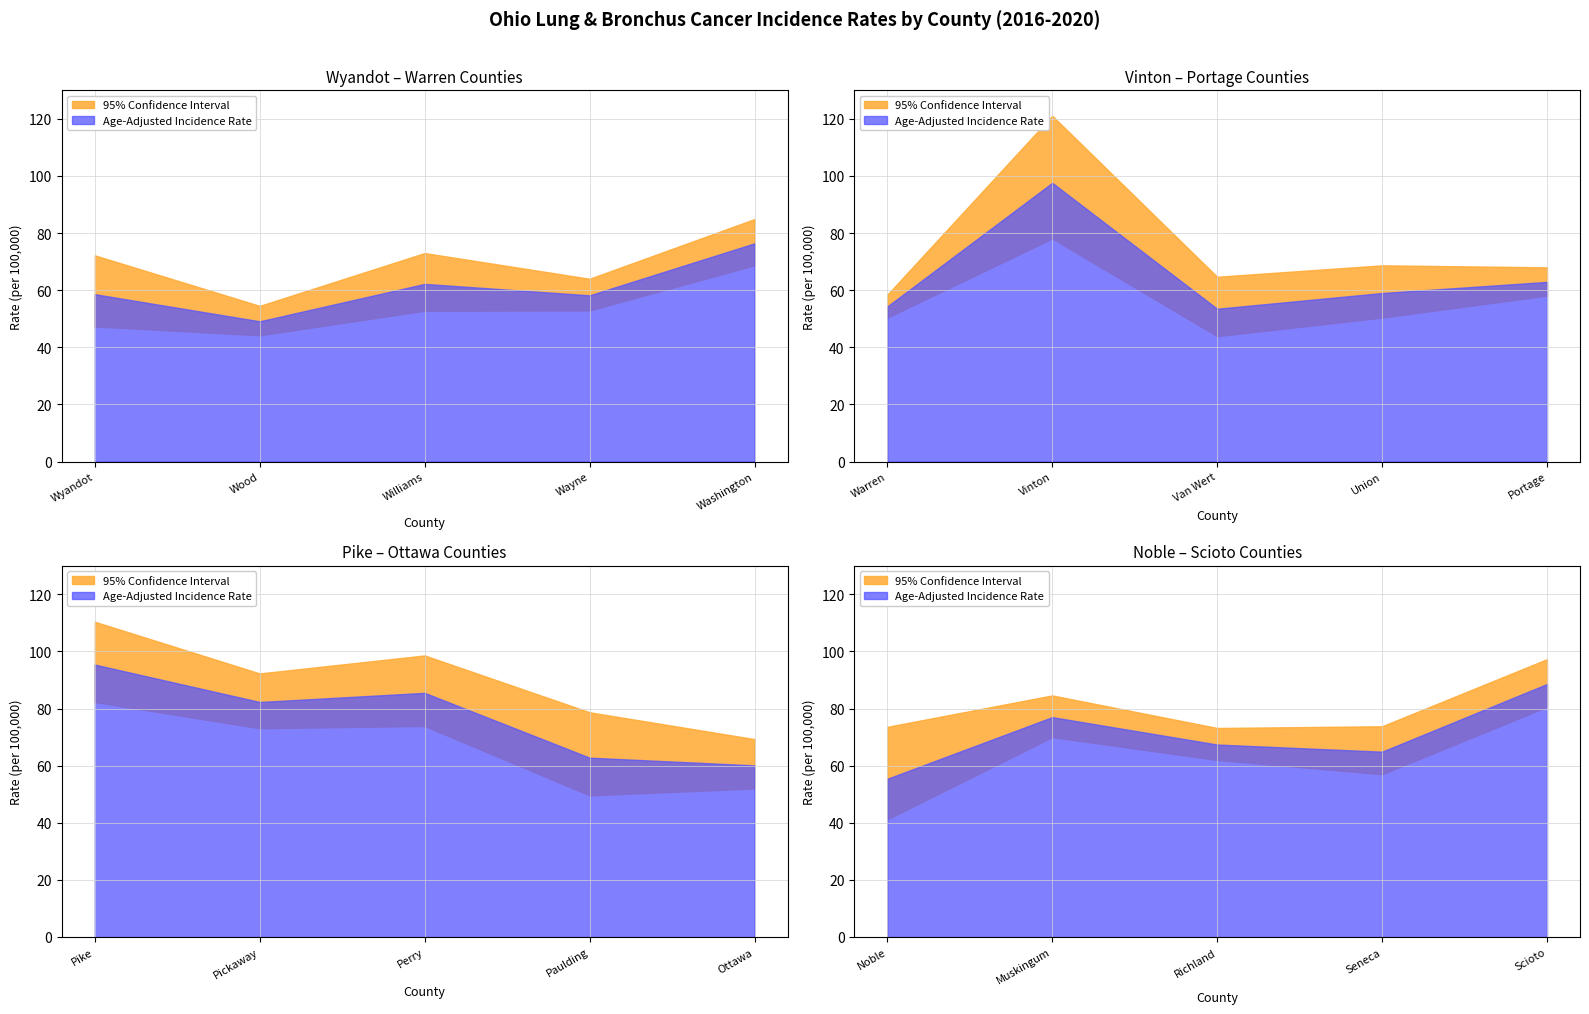

Which category has the highest value across all series?

Vinton